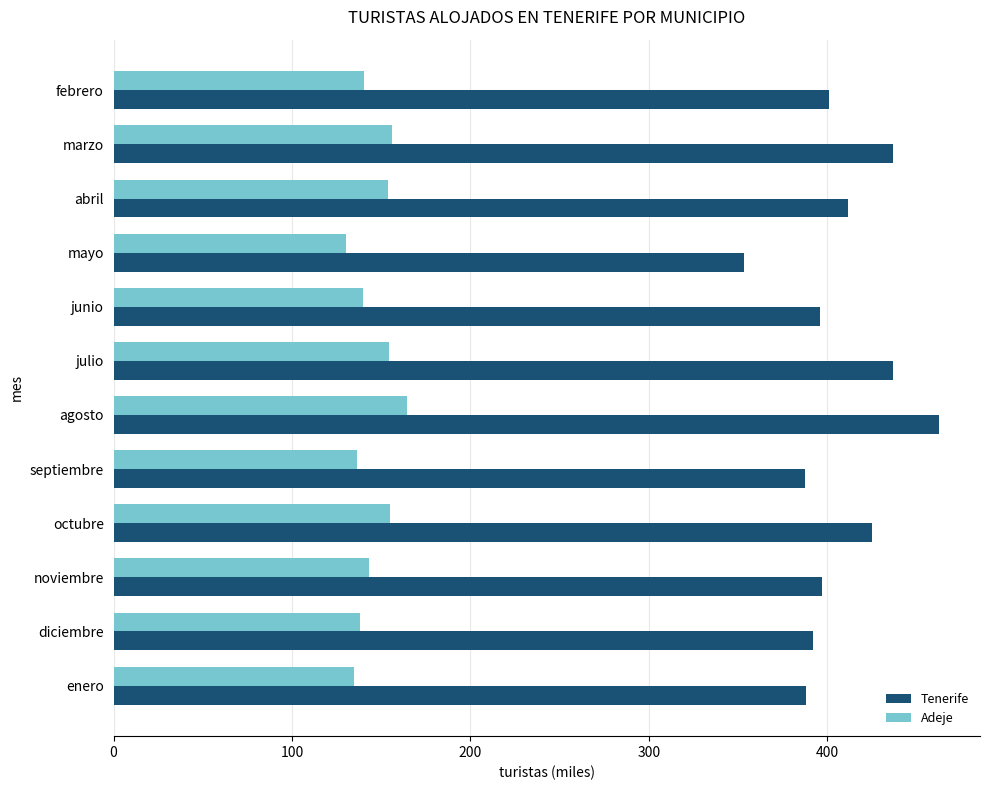

True or false: Adeje has a value of 218.6 at marzo.

False